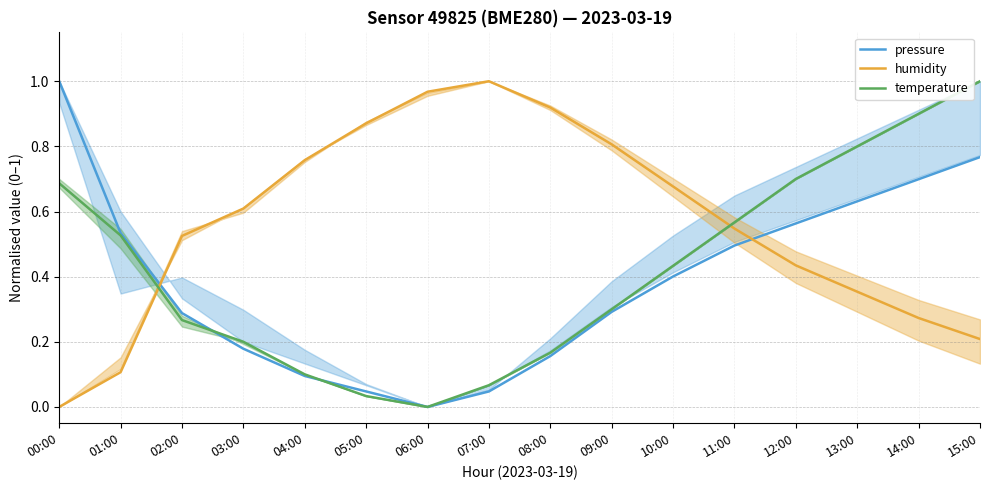

True or false: temperature and pressure intersect in this chart.

True